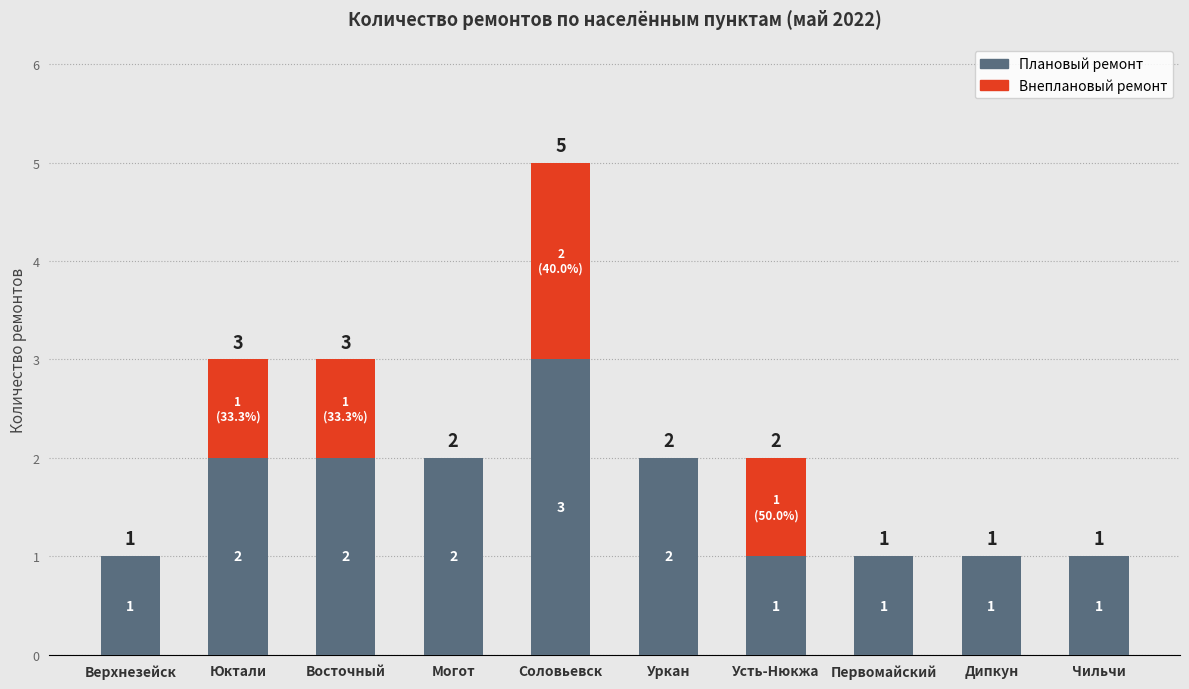

What is the highest value of the Плановый ремонт series?

3